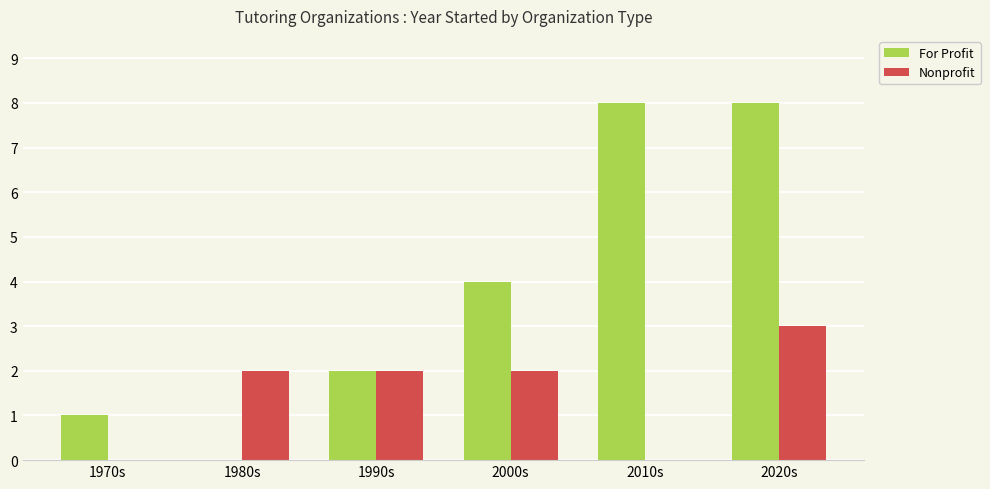

Where is For Profit nearest to the value 4?

2000s